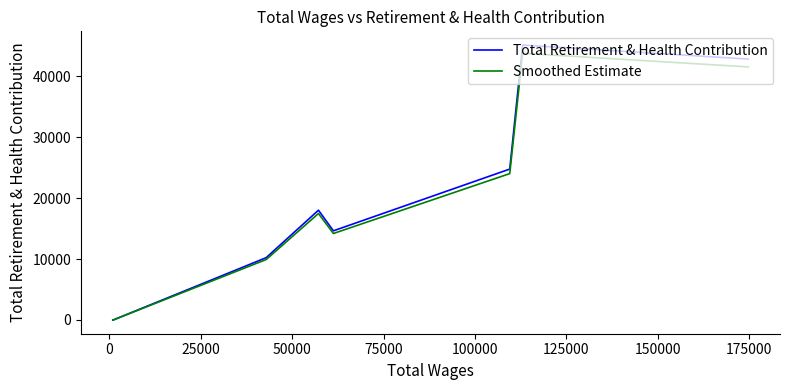

How many values in Total Retirement & Health Contribution are above zero?

6